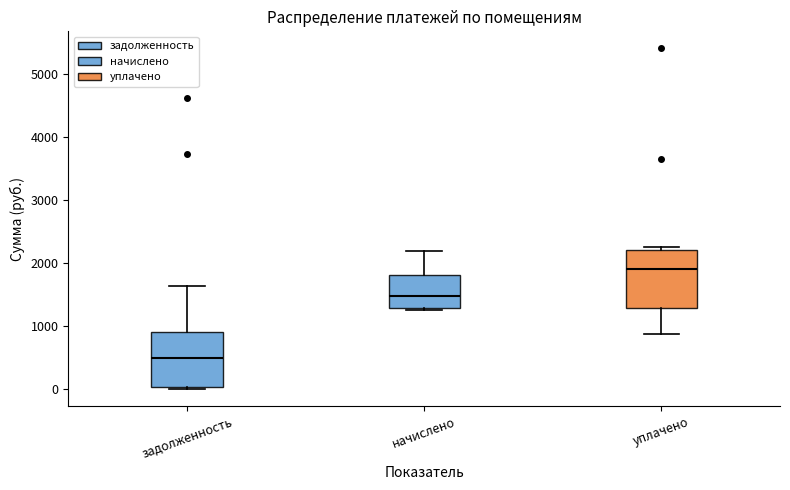

Reading left to right, transcribe this box plot: for each box, give where its median line is, the range the box spans, and where its two whiskers end, as read against the y-axis. The values are not printed on the chart, so give them approximately, as read against the axis.

задолженность: median 500, box 0 to 900, whiskers 0 to 1600
начислено: median 1500, box 1300 to 1800, whiskers 1300 to 2200
уплачено: median 1900, box 1300 to 2200, whiskers 900 to 2300